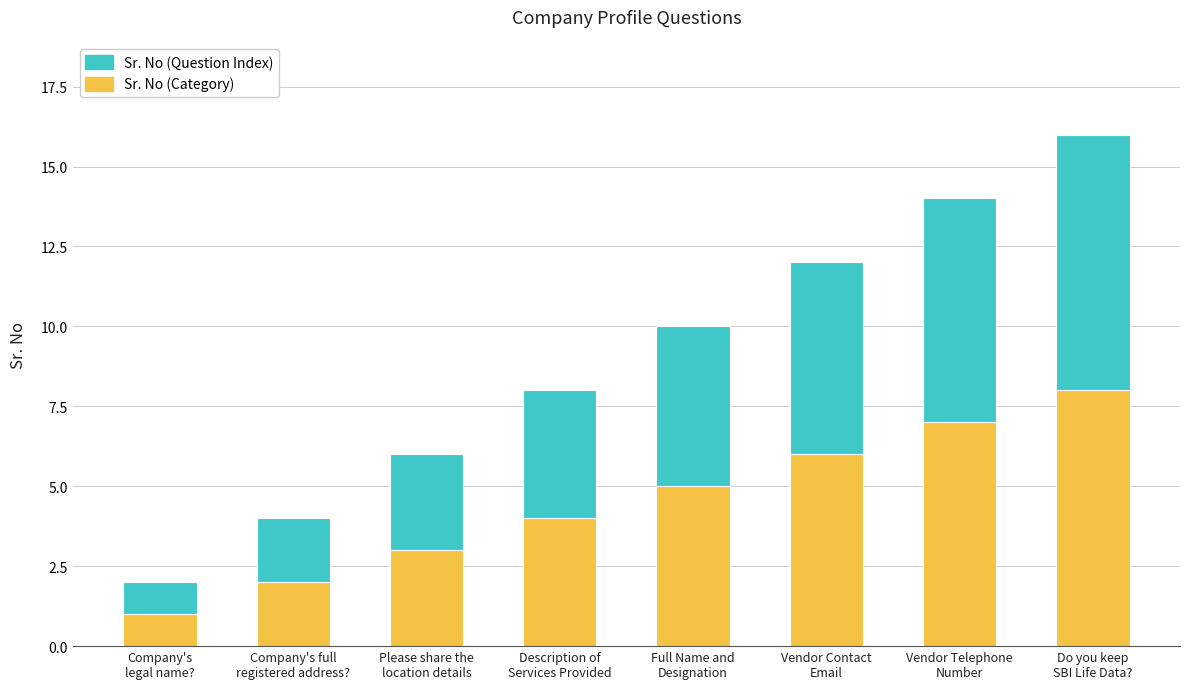

At which category is the sum across all series the highest?

Do you keep
SBI Life Data?